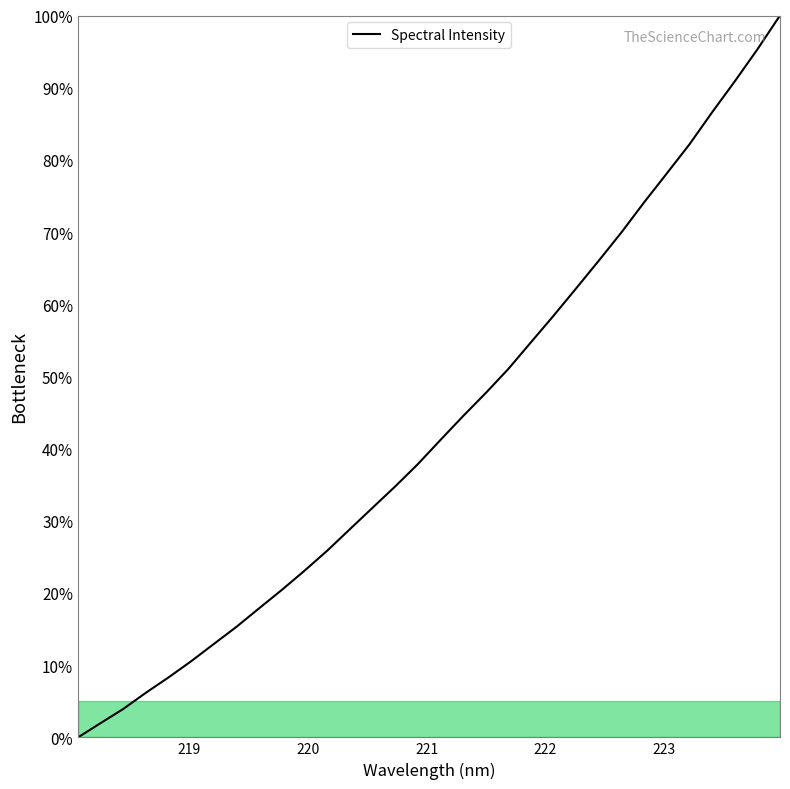

What is the maximum value shown in the chart?

100.0